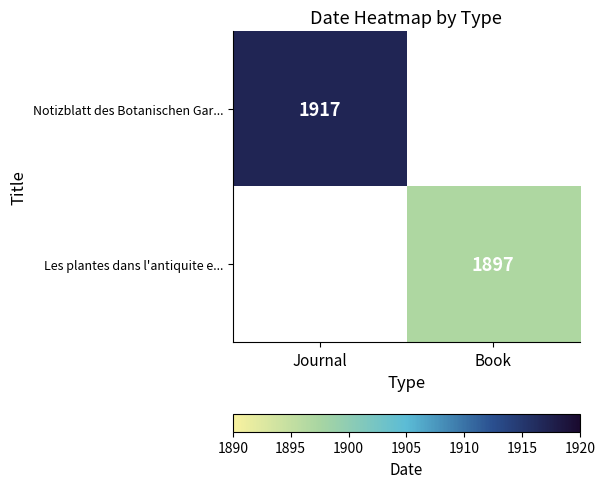

Which category has the highest value across all series?

Journal